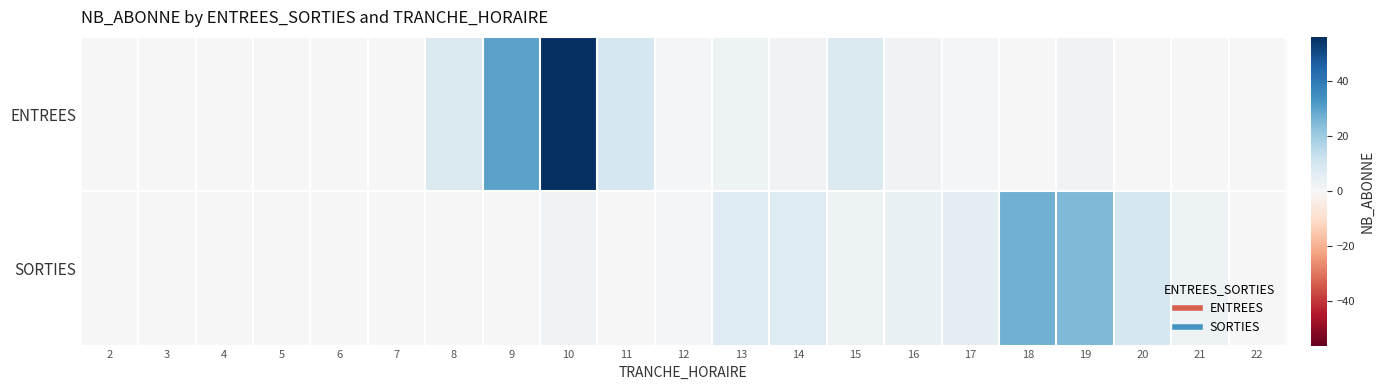

Reading left to right, list all the values displayed in this chart.

ENTREES: 2=0	3=0	4=0	5=0	6=0	7=0	8=8	9=30	10=56	11=10	12=1	13=3	14=2	15=8	16=2	17=1	18=0	19=2	20=0	21=0	22=0
SORTIES: 2=0	3=0	4=0	5=0	6=0	7=0	8=0	9=0	10=2	11=0	12=1	13=7	14=7	15=3	16=4	17=5	18=27	19=25	20=10	21=3	22=0